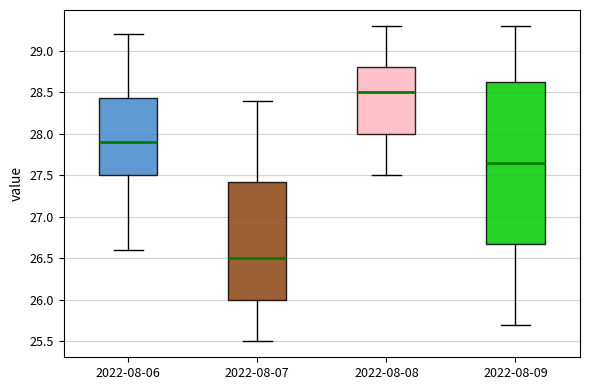

Reading left to right, read every box against the y-axis: the position of its median line, the range the box covers, and the ends of its whiskers. The values are not printed on the chart, so give them approximately, as read against the axis.

2022-08-06: median 27.90, box 27.50 to 28.45, whiskers 26.60 to 29.20
2022-08-07: median 26.50, box 26.00 to 27.45, whiskers 25.50 to 28.40
2022-08-08: median 28.50, box 28.00 to 28.80, whiskers 27.50 to 29.30
2022-08-09: median 27.65, box 26.70 to 28.65, whiskers 25.70 to 29.30